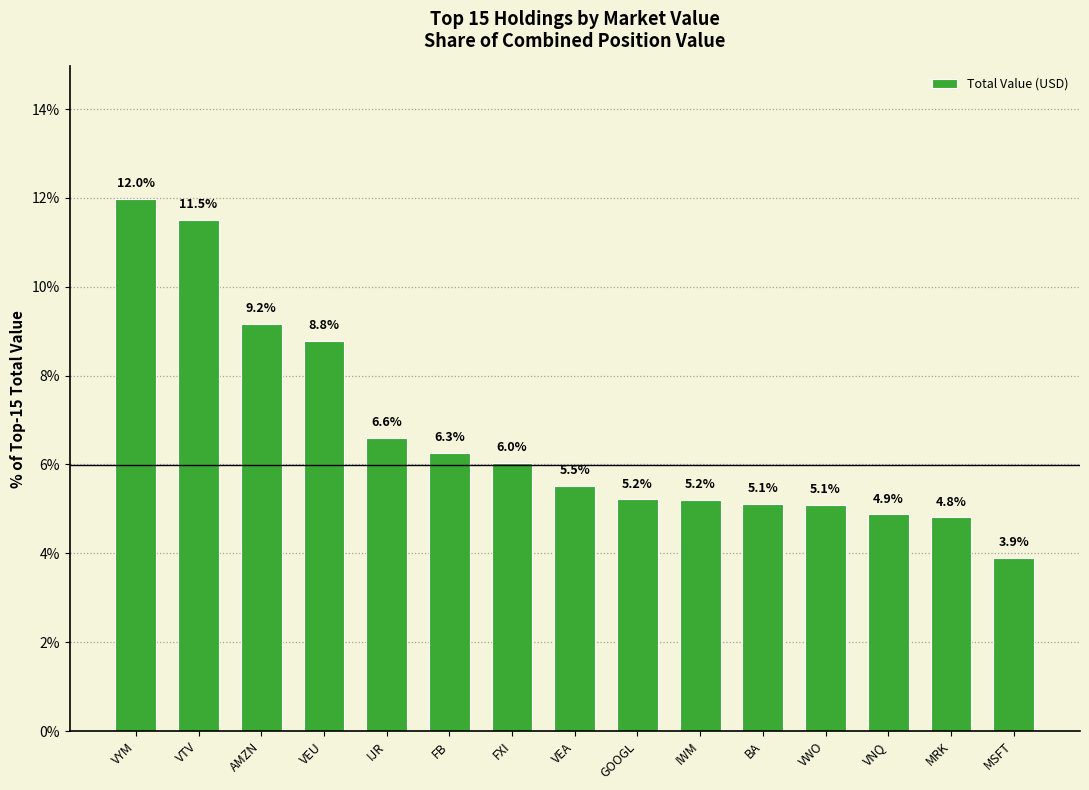

Does the chart contain any negative values?

No